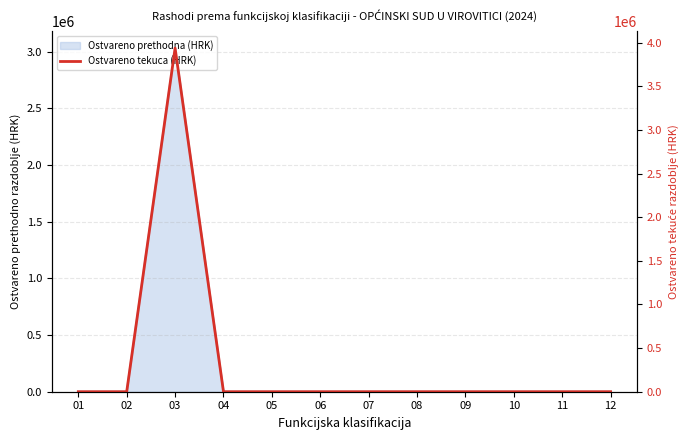

Rank the categories by value from lowest to highest.

01, 02, 04, 05, 06, 07, 08, 09, 10, 11, 12, 03